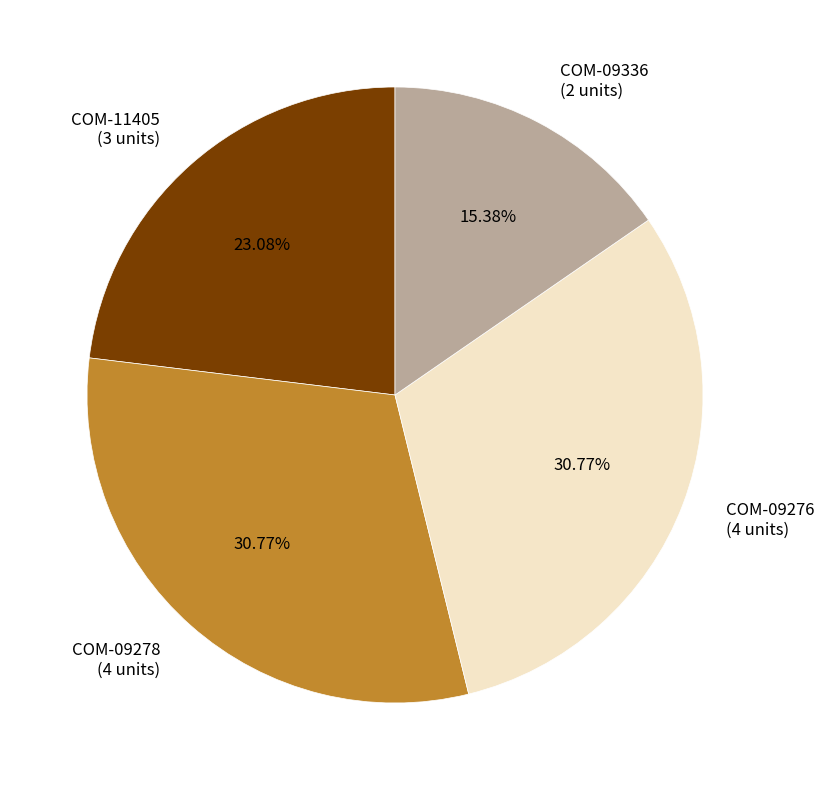

Is it true that COM-09336 is 7% of the pie?

False